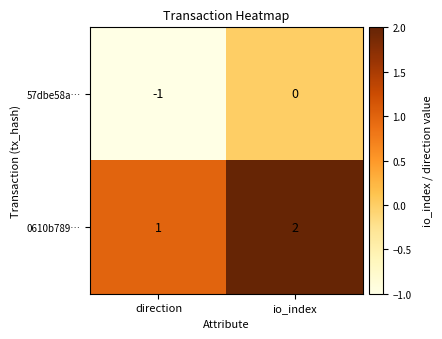

At which category is the sum across all series the highest?

io_index